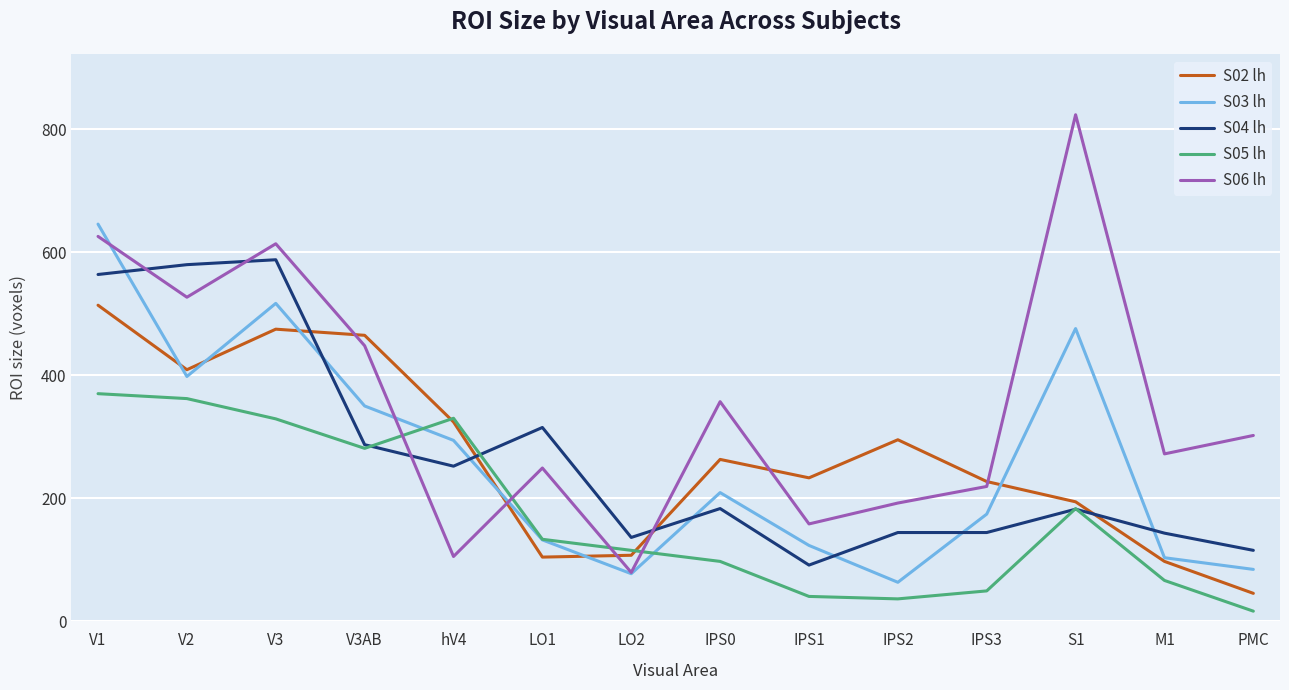

List the series in order of their peak value, highest first.

S06 lh, S03 lh, S04 lh, S02 lh, S05 lh